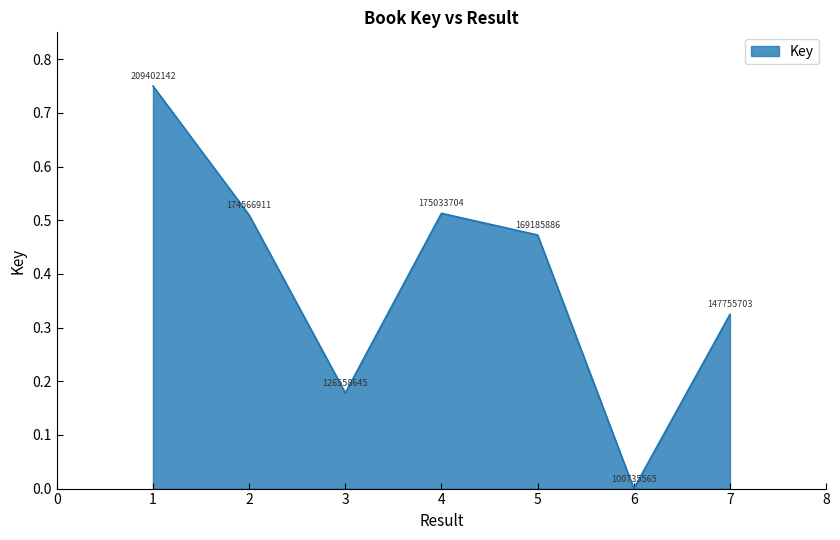

How many interior local valleys (lower than both neighbors) does the data have?

2